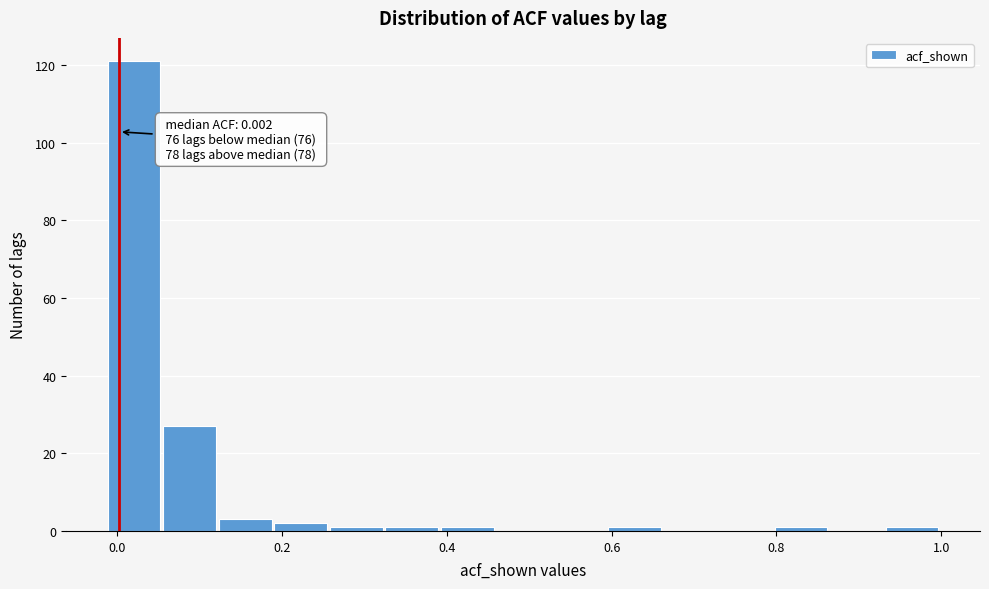

Around what value on the x-axis is the tallest bar? Give the approximate position of its centre, as read against the axis.

0.02